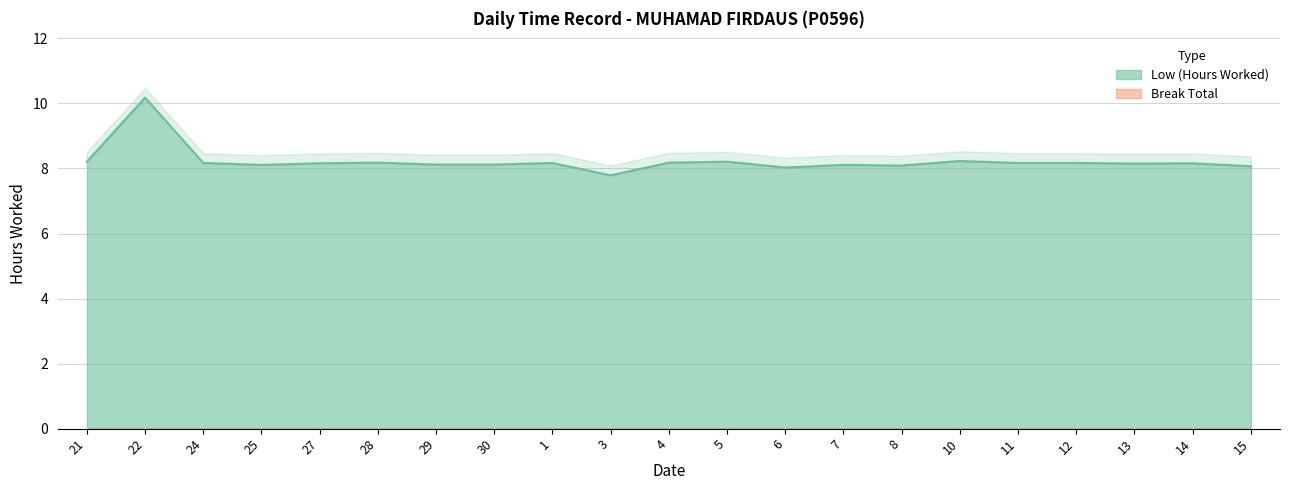

What is the difference between the maximum and second lowest values?

2.2